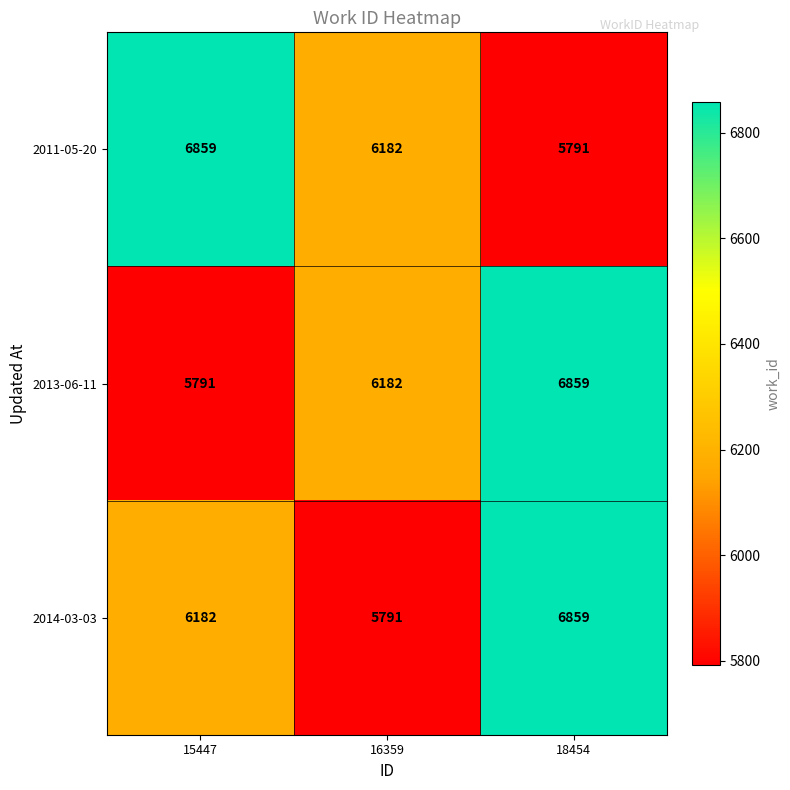

At how many categories does at least one series exceed 6010?

3